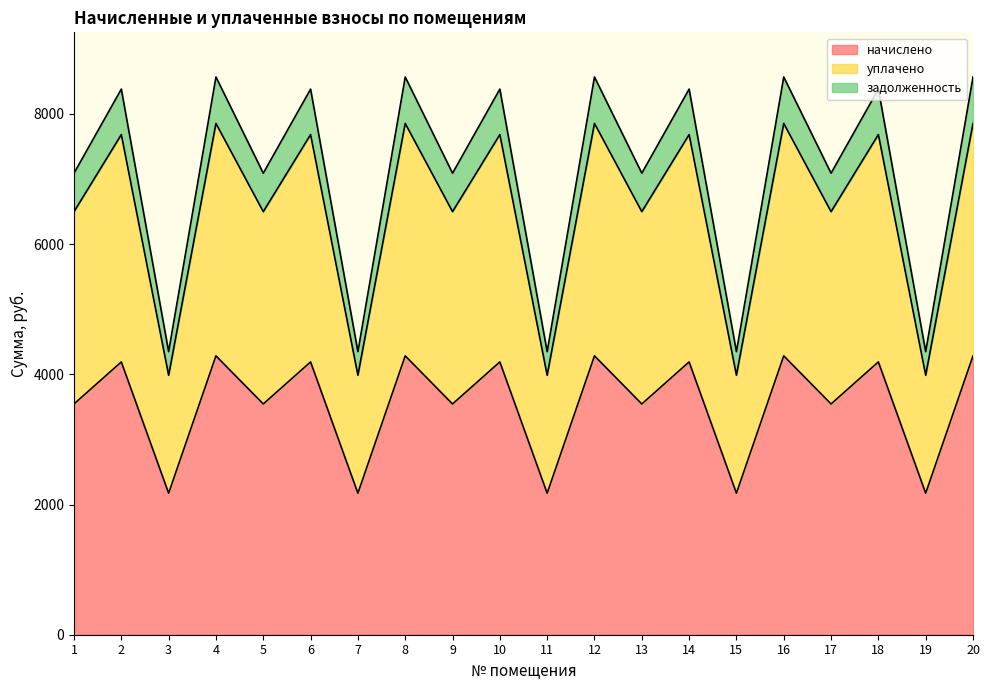

What is the minimum value for начислено?

2174.3